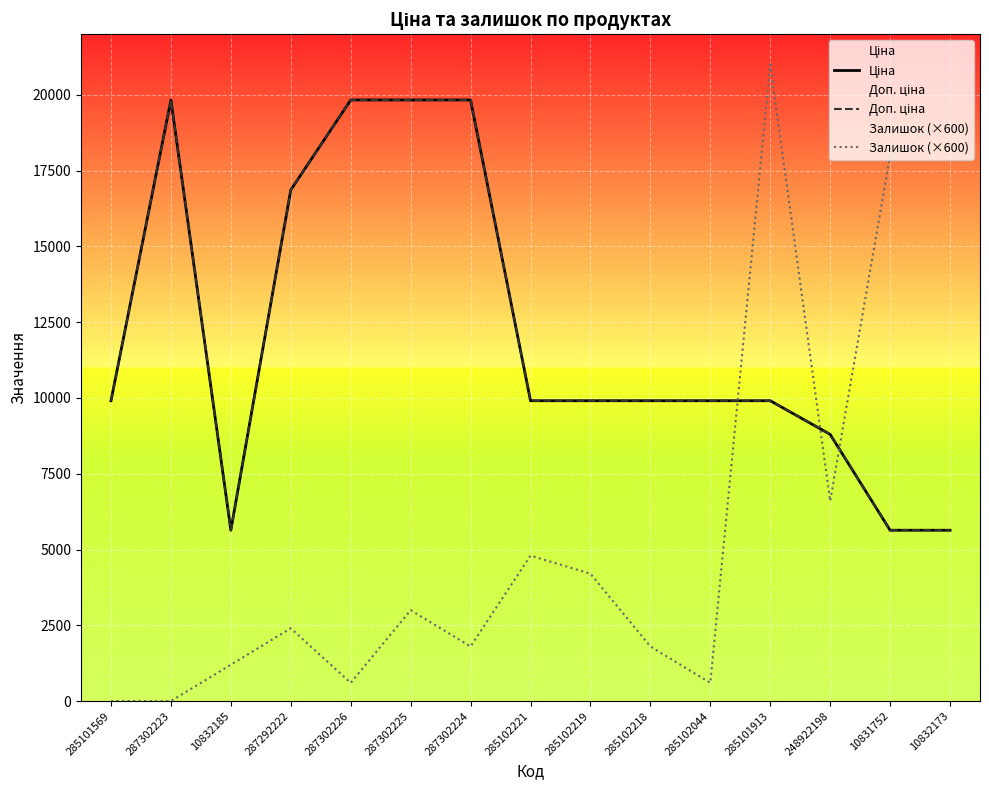

Which series has the largest range (max minus min)?

Залишок (×600)